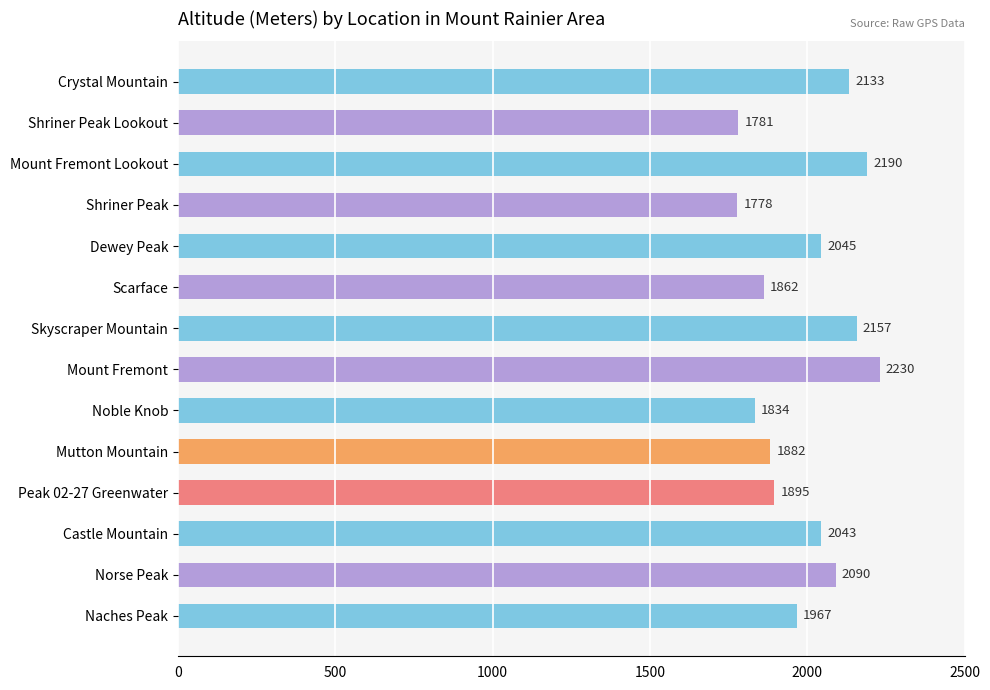

Which has a higher value, Peak 02-27 Greenwater or Crystal Mountain?

Crystal Mountain